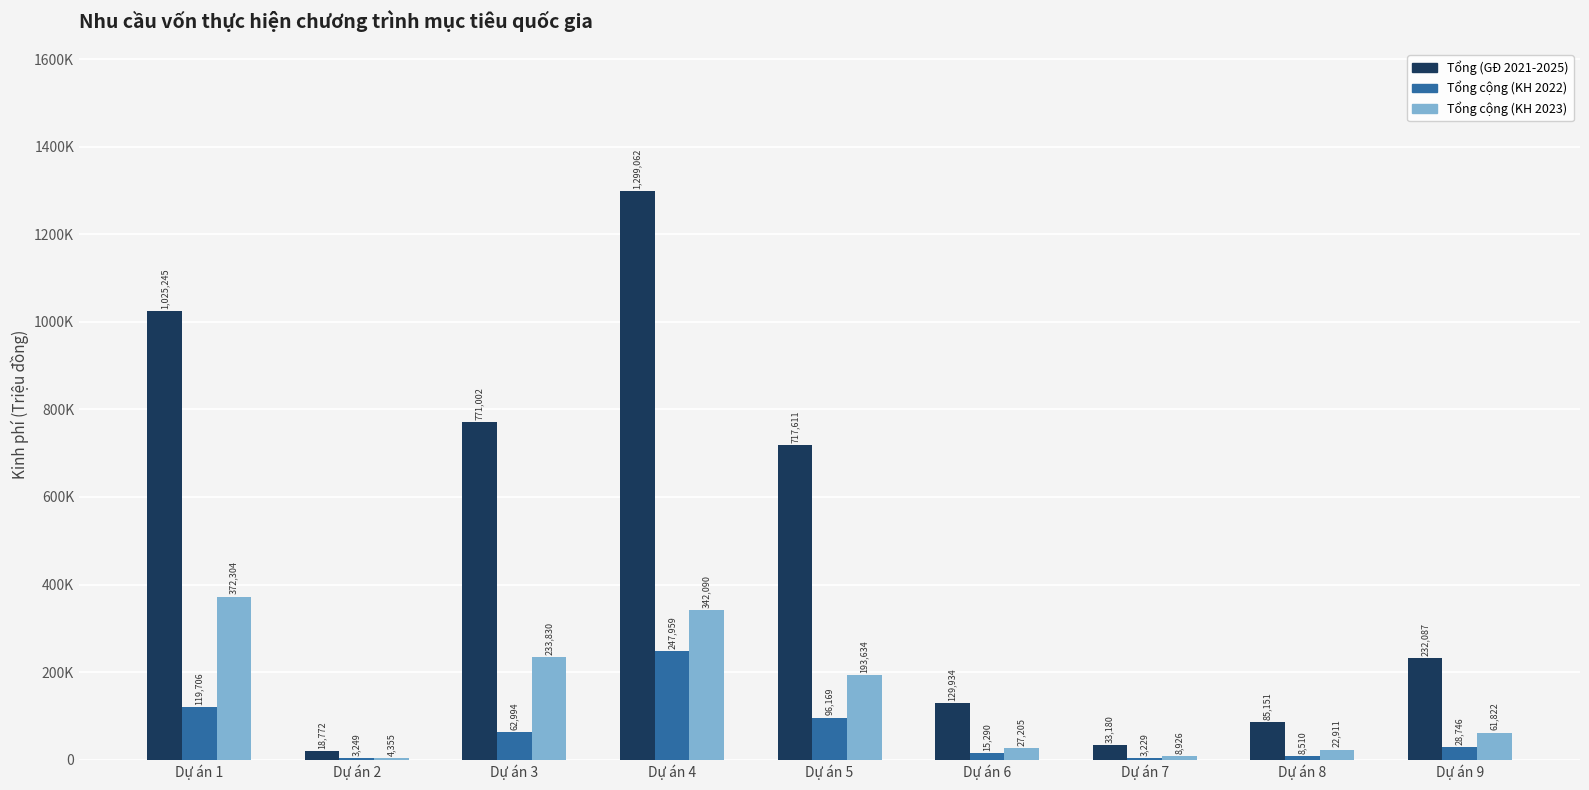

Read the Tổng cộng (KH 2022) value at Dự án 9.

28746.0